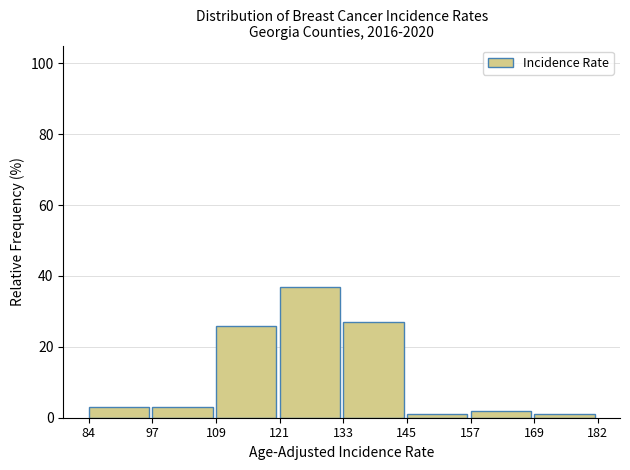

How tall is the bar that spans 97 to 109 on the x-axis? The values are not printed on the chart, so give them approximately, as read against the axis.

4